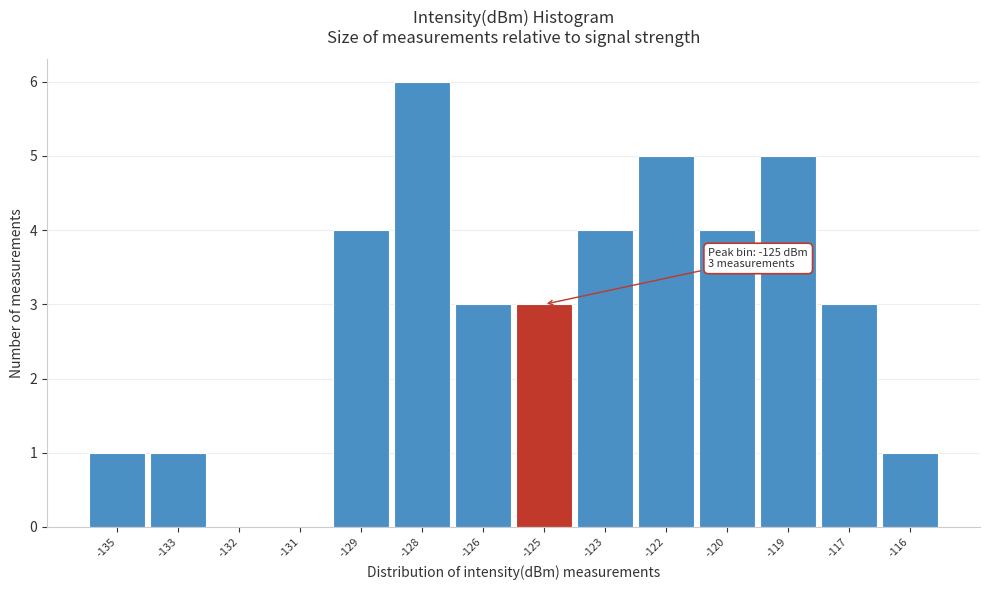

Reading left to right, extract all data points from this chart.

-135=1	-133=1	-132=0	-131=0	-129=4	-128=6	-126=3	-125=3	-123=4	-122=5	-120=4	-119=5	-117=3	-116=1